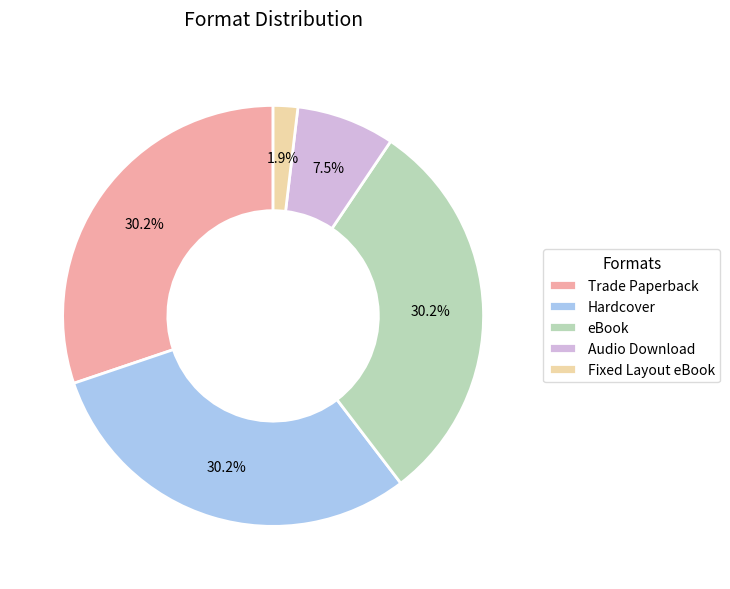

What is the ratio of the value at Hardcover to the value at Trade Paperback?

1.0